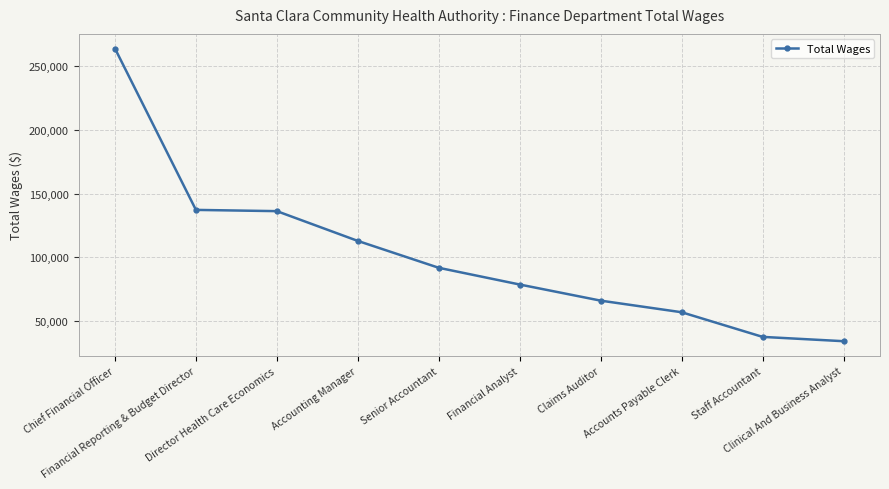

The chart shows a value of 65908 at Claims Auditor. True or false?

True